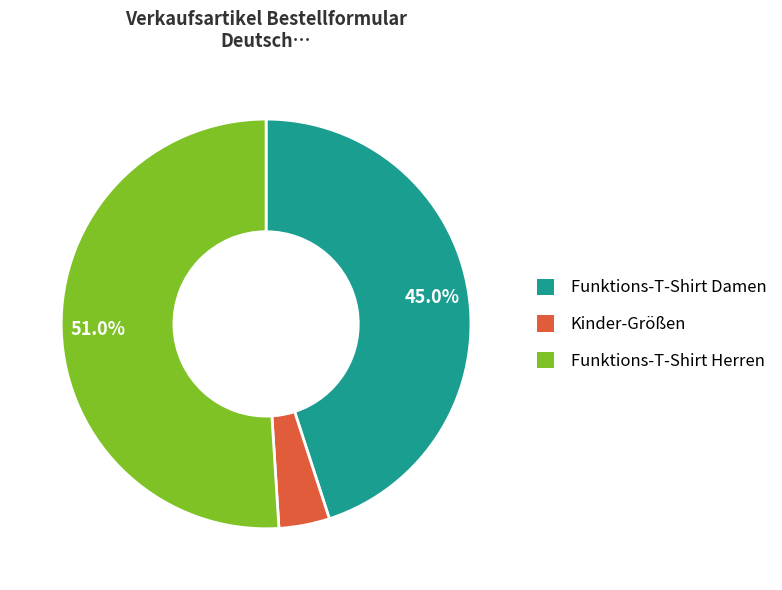

Is there a majority slice in this chart?

Yes